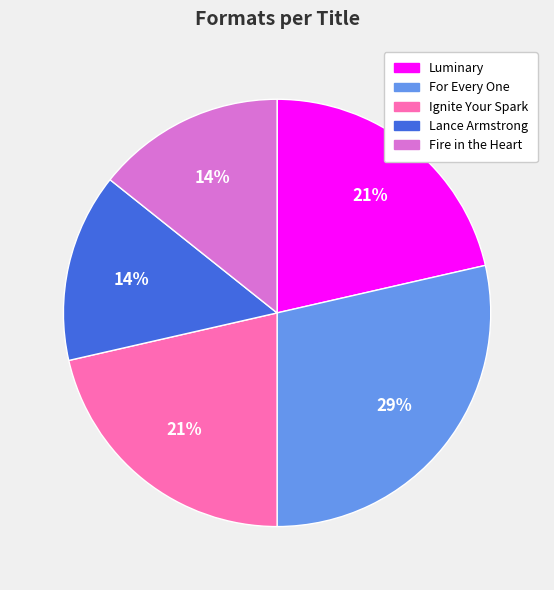

Do Lance Armstrong and For Every One together represent more than half of the pie?

No